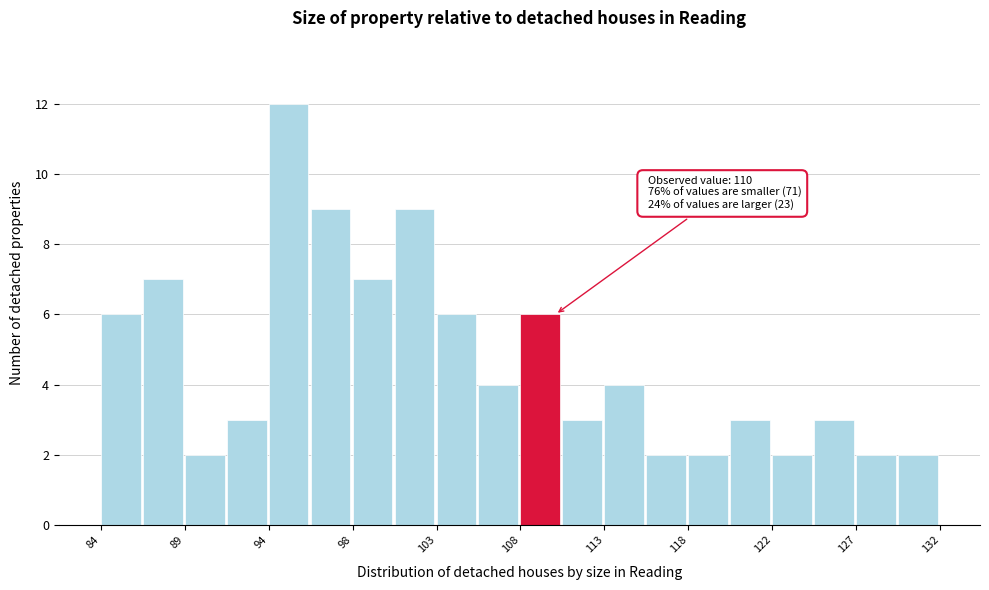

Over which range of the x-axis is the bar tallest?

93.6 to 96.0